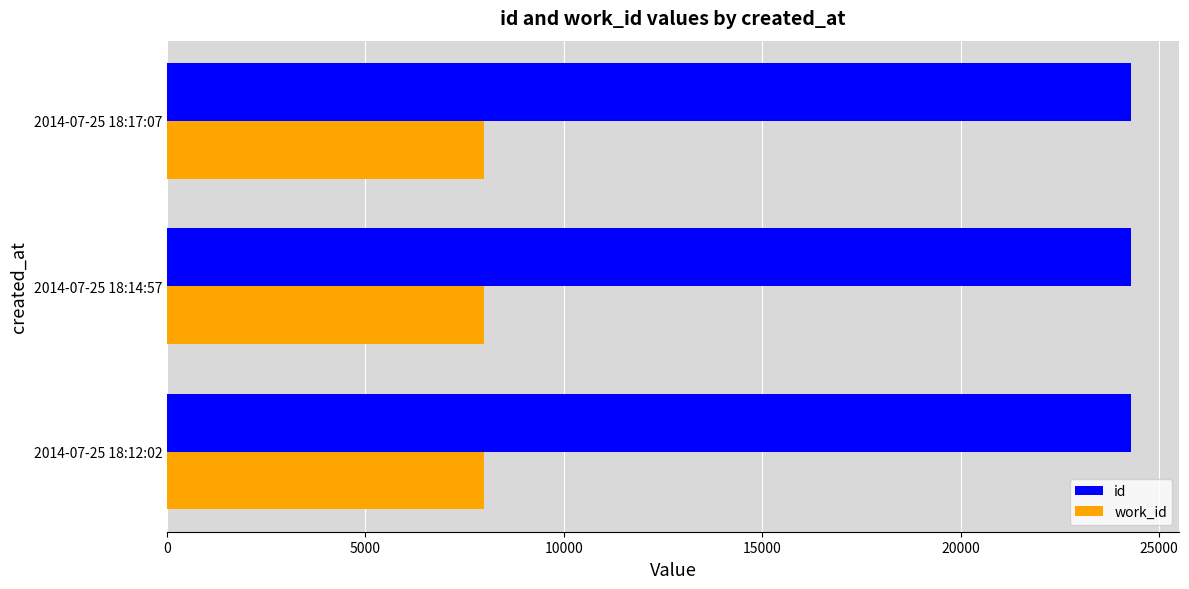

What is the average value of the work_id series?

7984